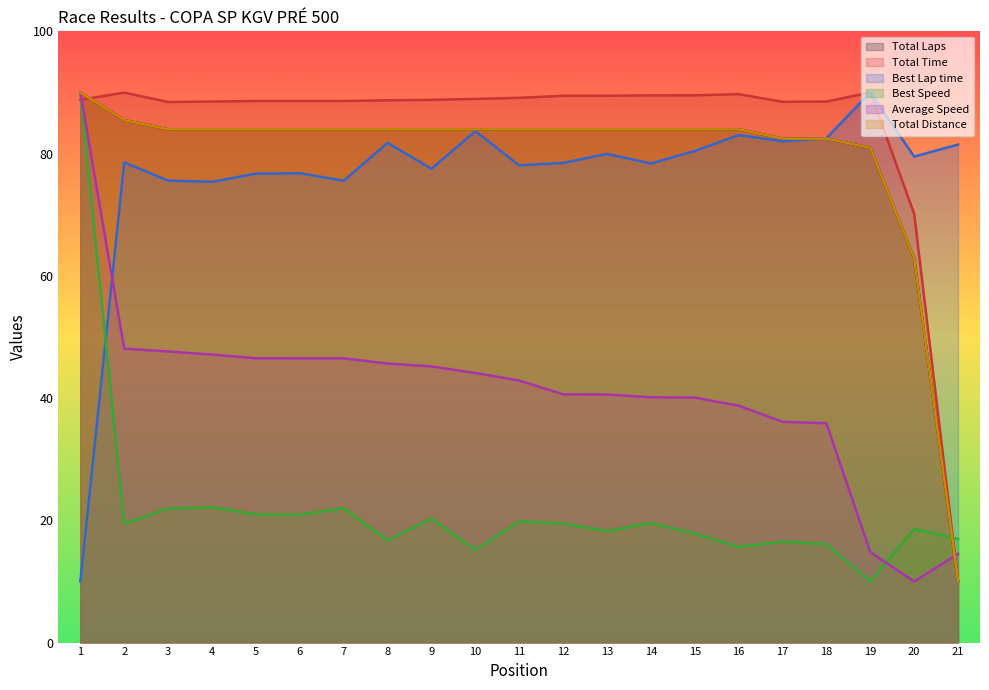

What is the difference between the Best Lap time values at 1 and 19?

80.0